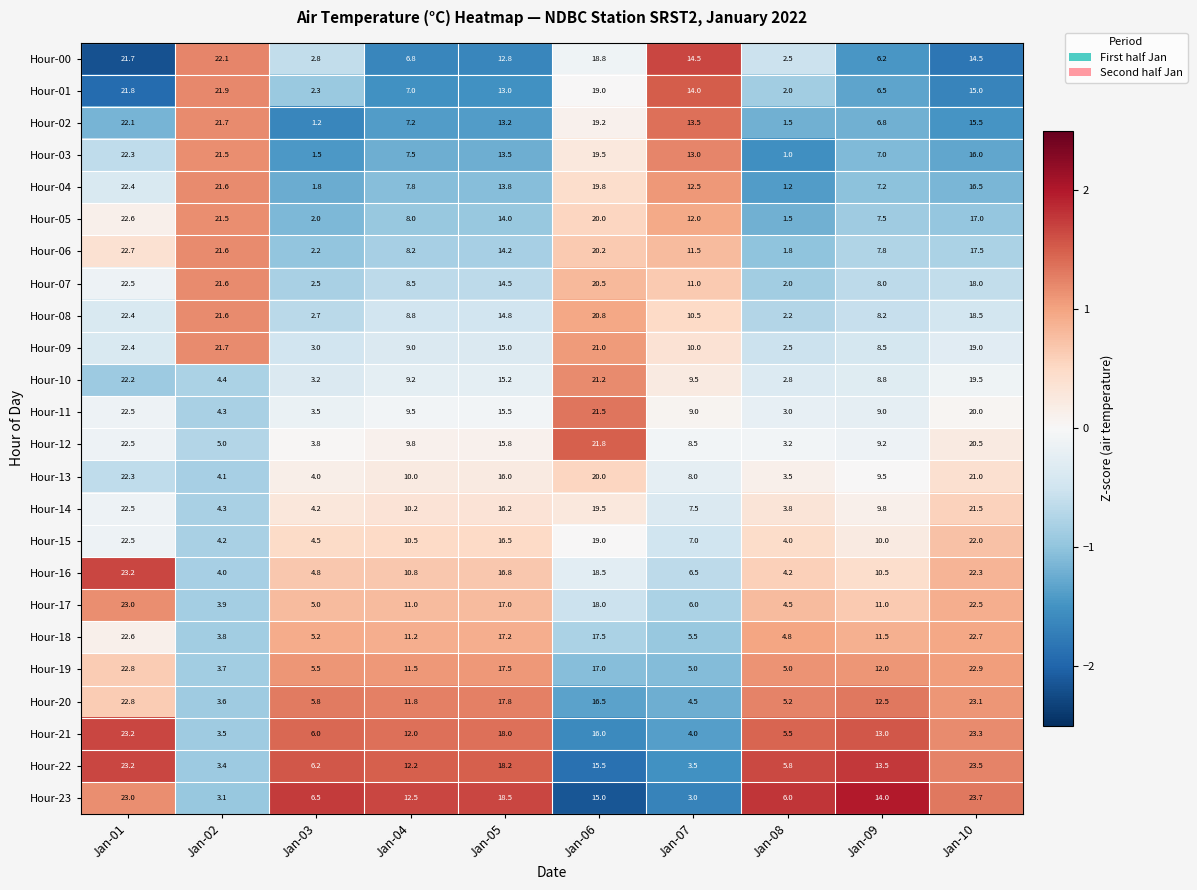

At which label does Hour-05 first exceed 14?

Jan-01